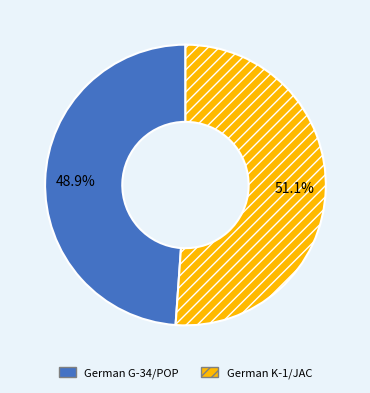

How many slices are in this pie chart?

2